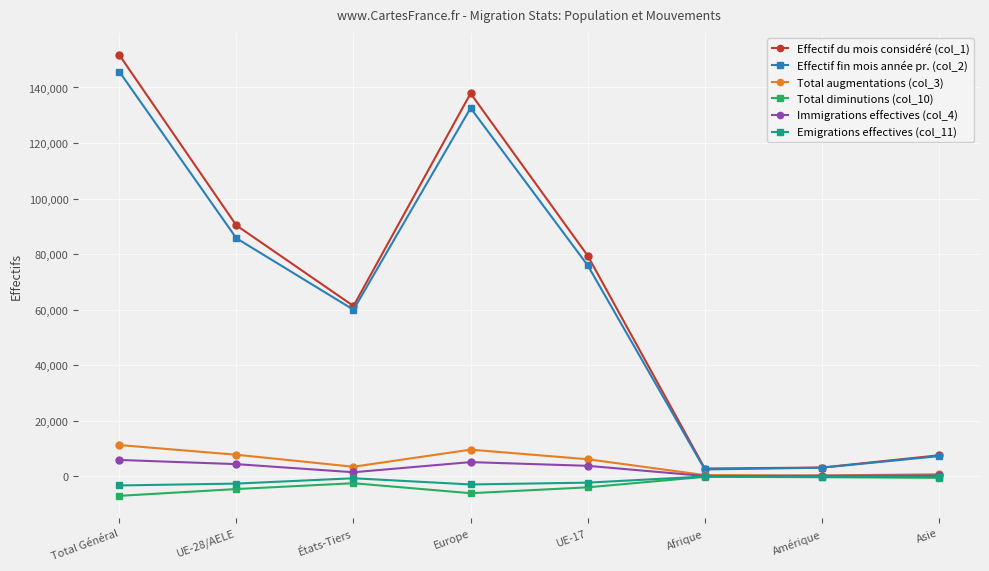

True or false: Immigrations effectives (col_4) has a value of 1506 at États-Tiers.

True